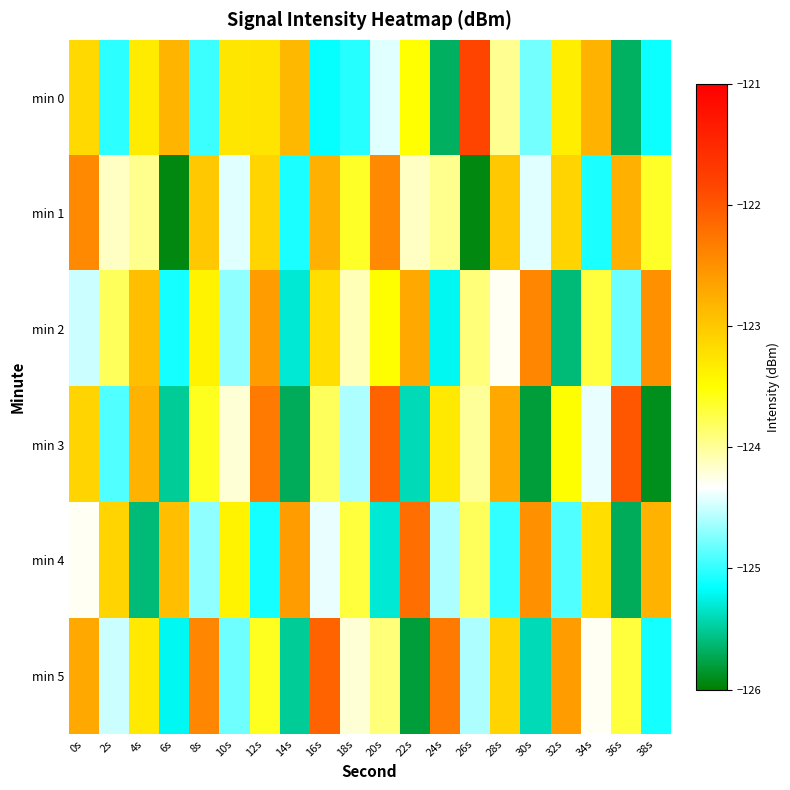

At how many categories does at least one series exceed -122?

1